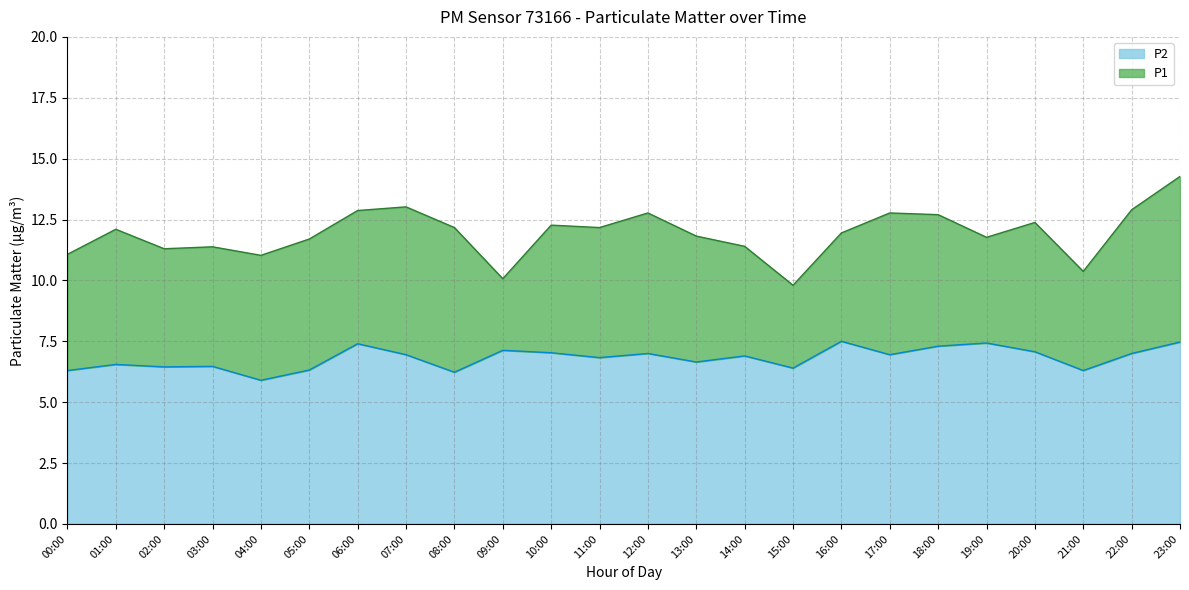

The value of P1 at 03:00 is 11.4. True or false?

True